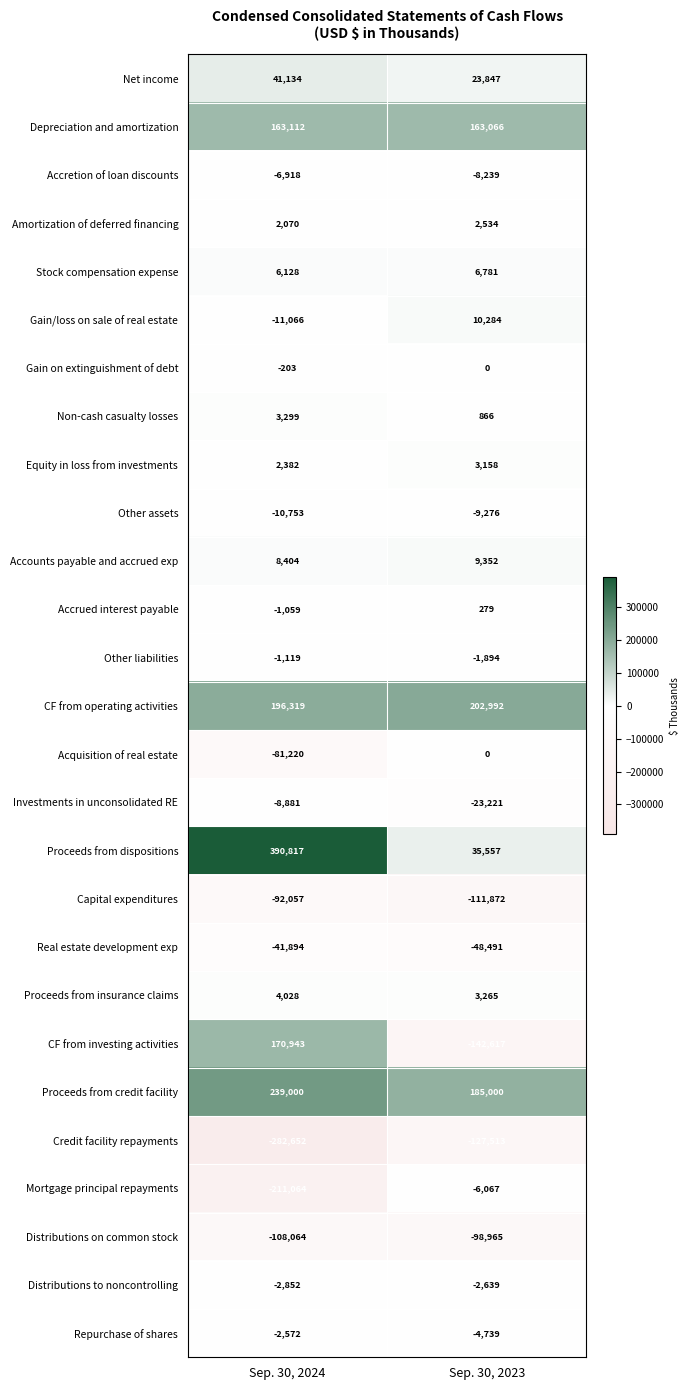

The value of Mortgage principal repayments at Sep. 30, 2023 is -6067. True or false?

True